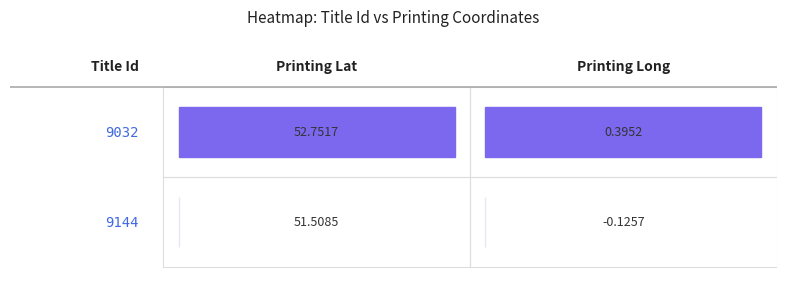

How many data points does each series have?

2